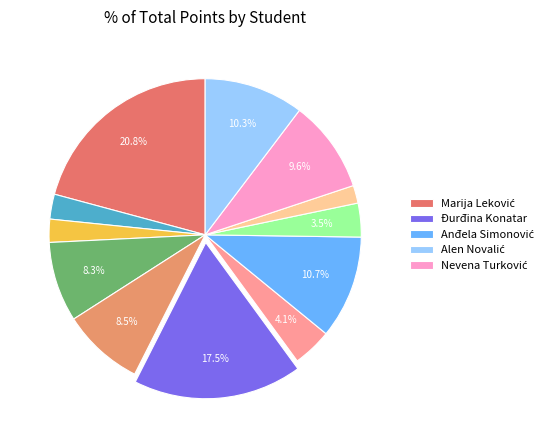

Count the number of slices in the pie.

12